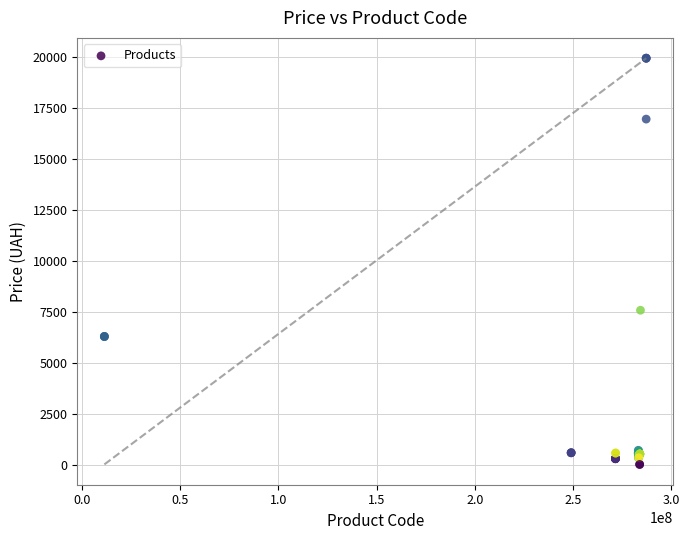

What Y value in the scatter plot is closest to 9998?

7596.5